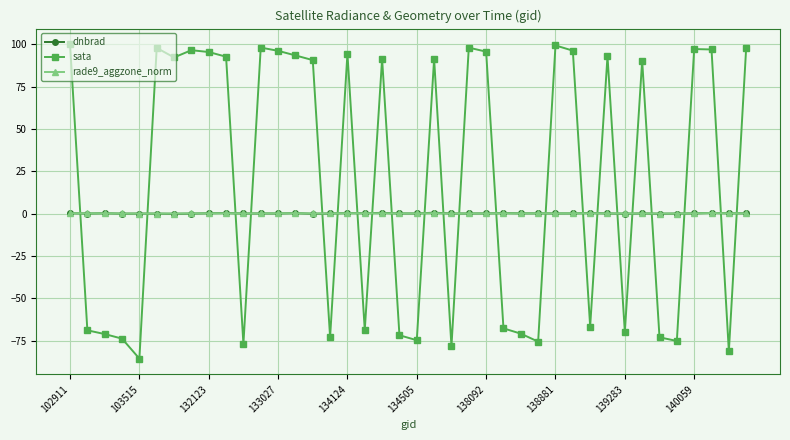

True or false: rade9_aggzone_norm has more than 0 points higher than both neighbors.

True